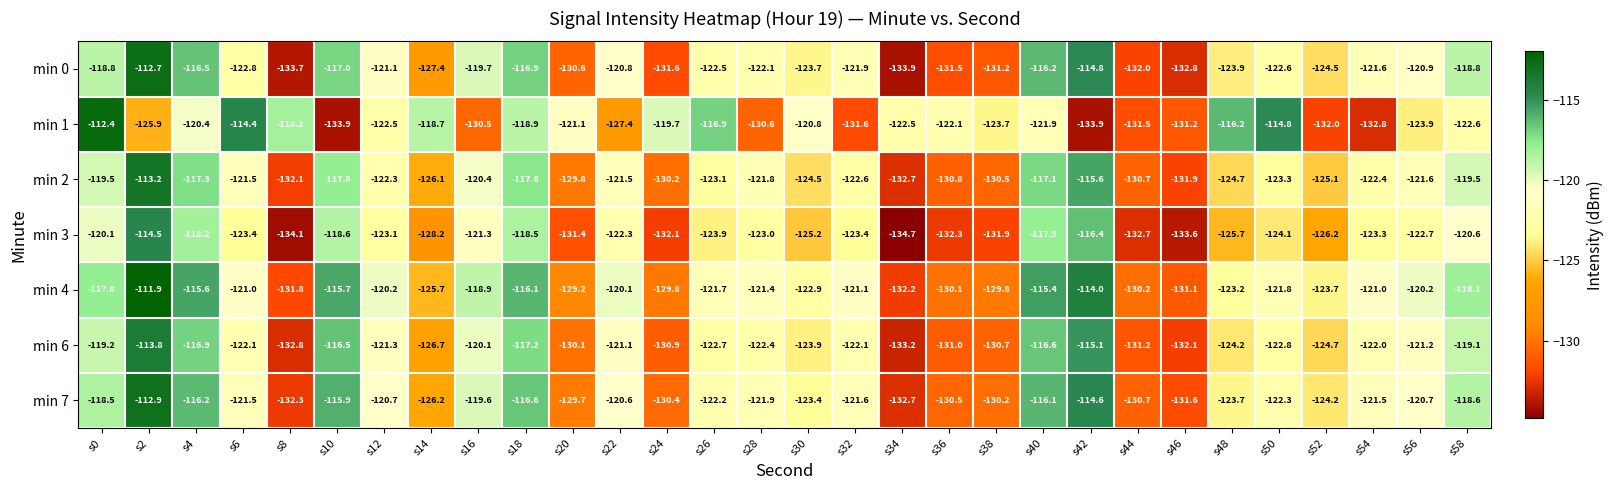

Rank the series by their maximum value, from highest to lowest.

min 4, min 1, min 0, min 7, min 2, min 6, min 3